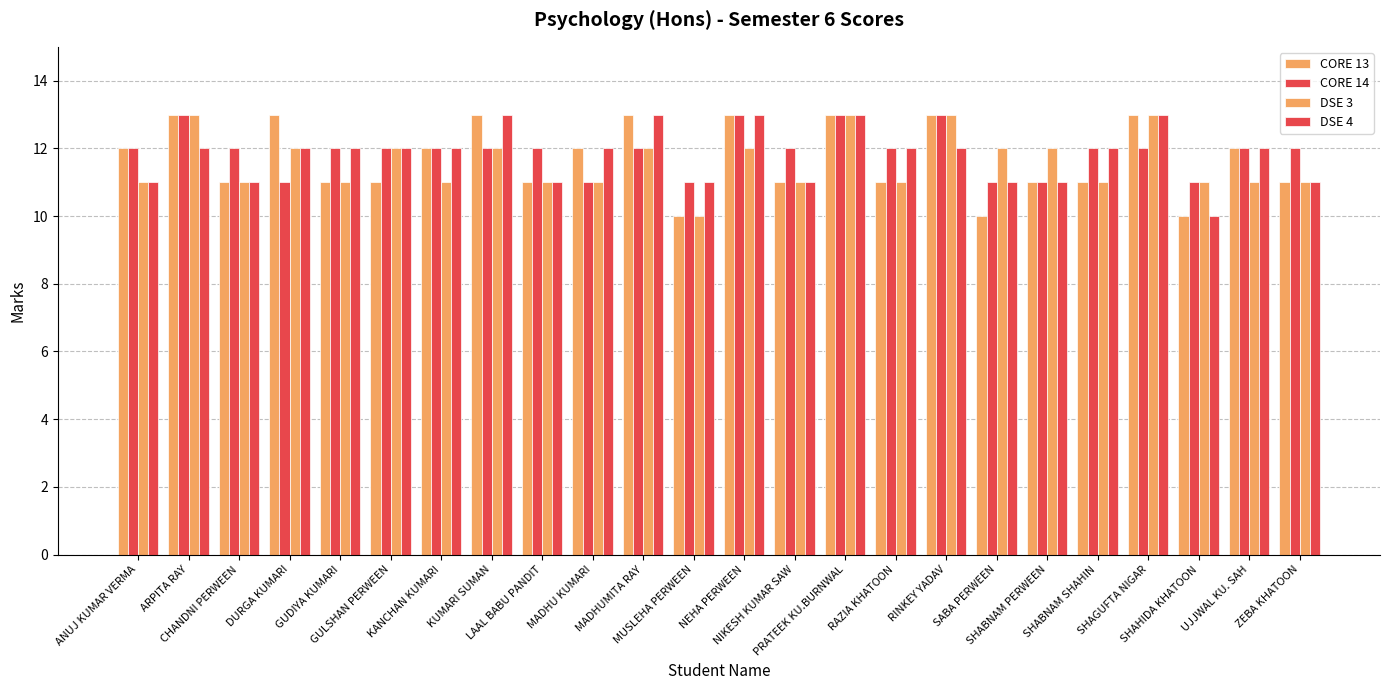

The value of CORE 14 at MADHU KUMARI is 5. True or false?

False